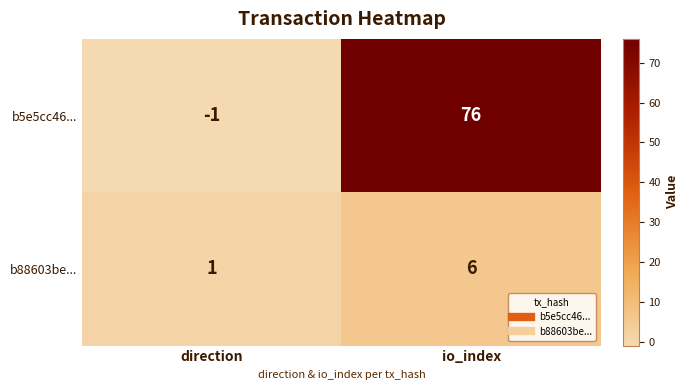

How many distinct data groups are displayed?

2